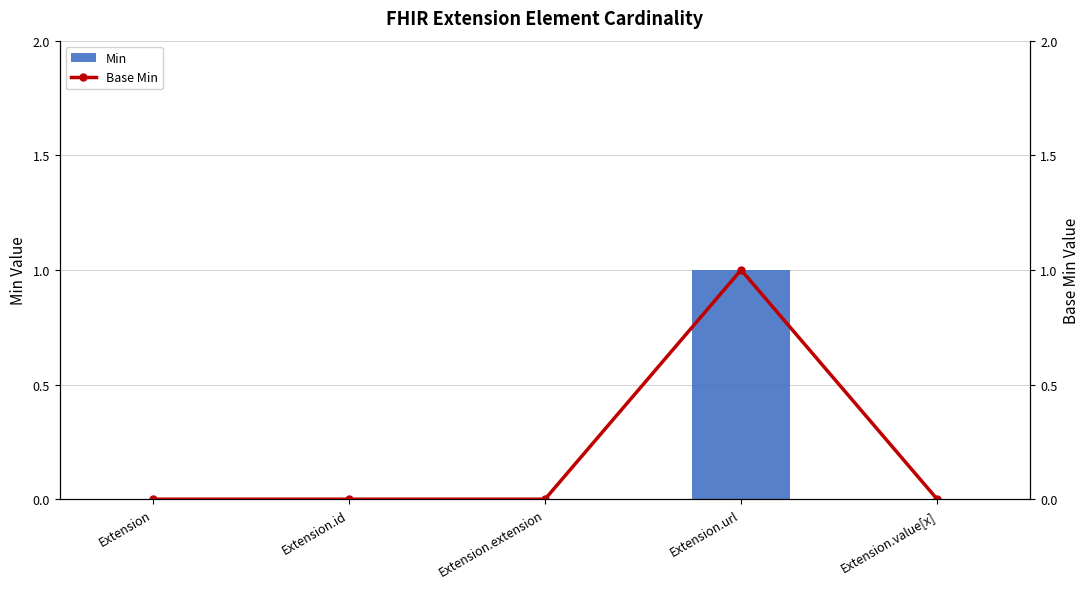

What is the label of the 3rd bar from the left?

Extension.extension